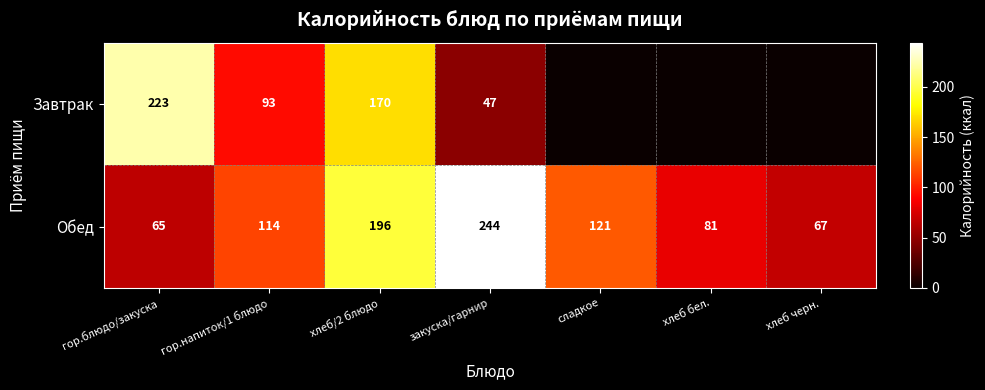

Is the value of Завтрак at гор.напиток/1 блюдо greater than the value of Обед at сладкое?

No